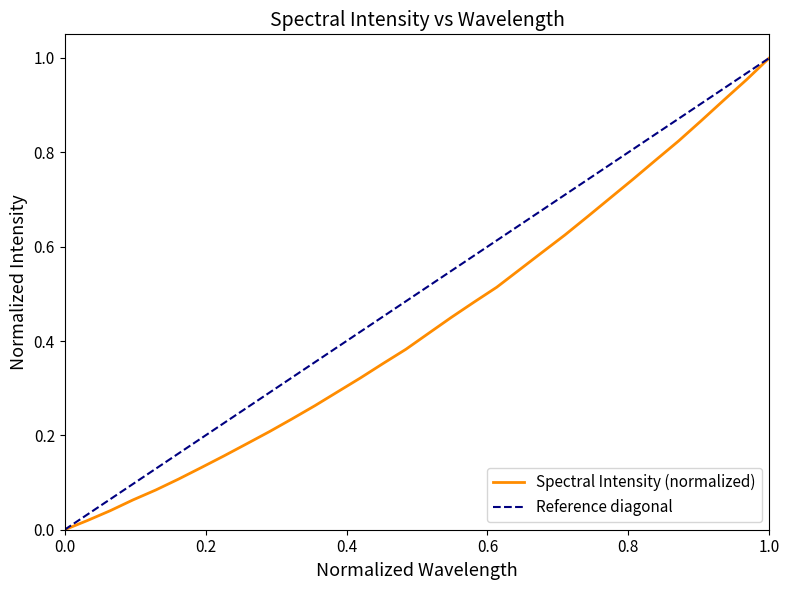

What is the difference between the maximum and minimum values?

1.0